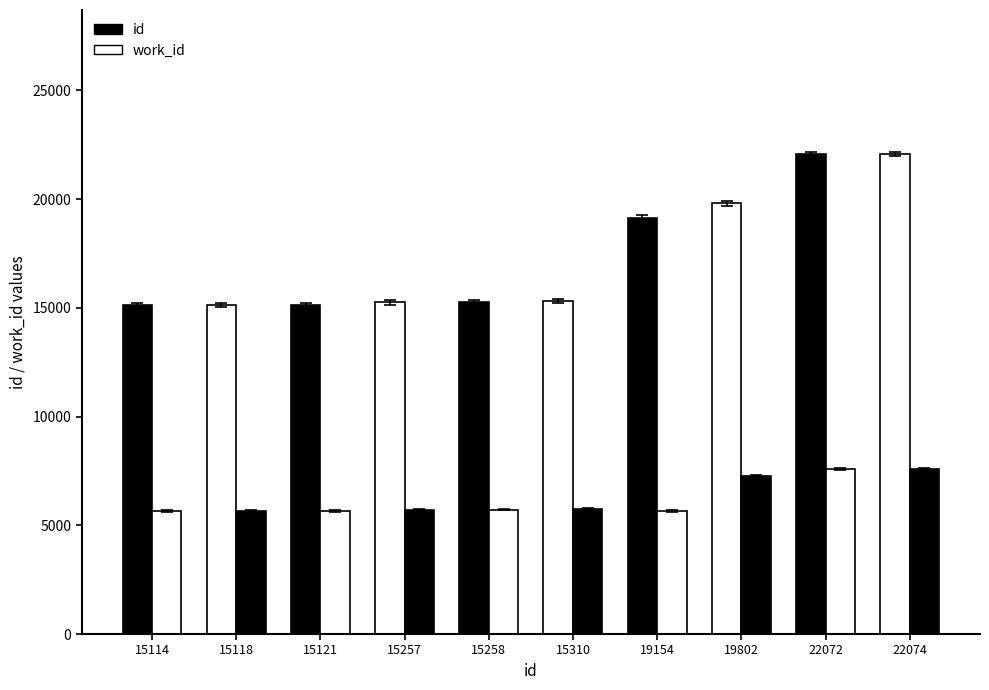

Does the chart contain stacked bars?

No